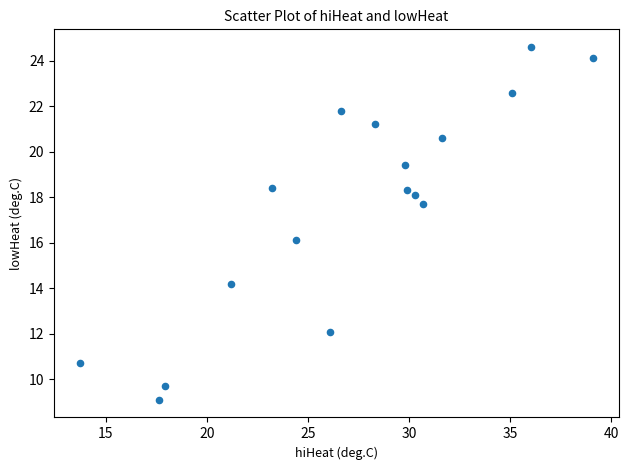

What is the range of X values (max minus min)?

25.4